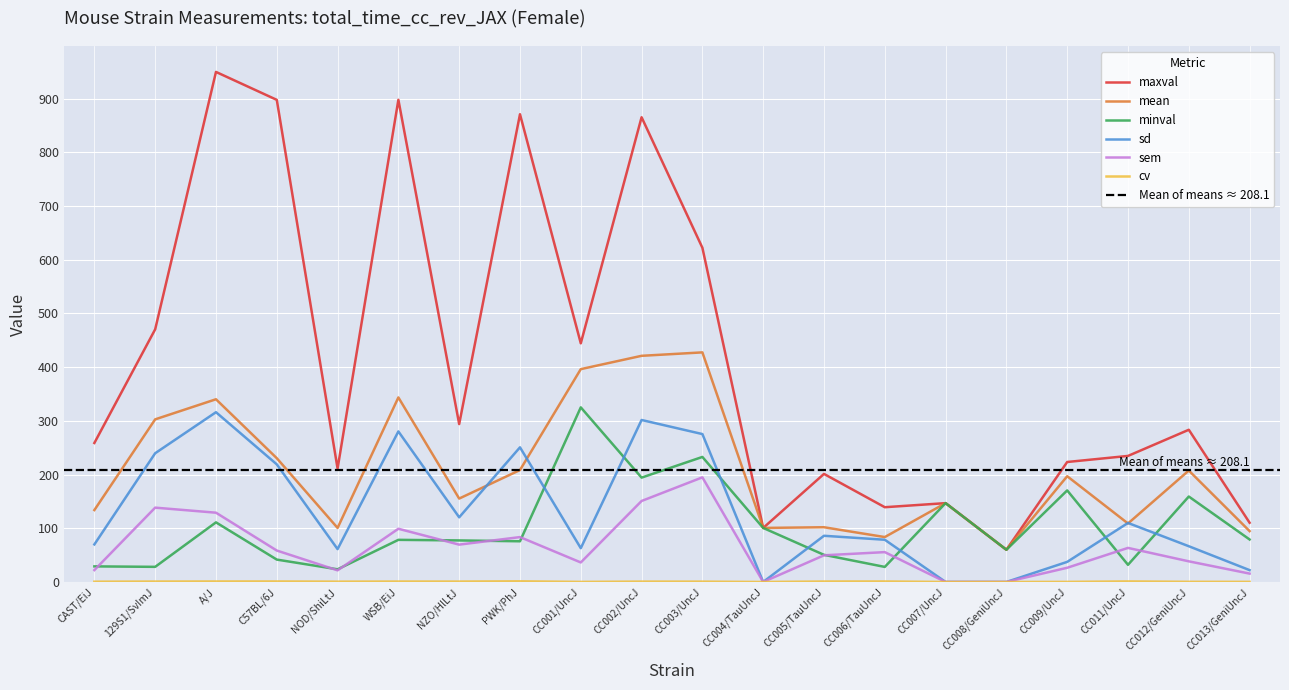

True or false: minval and mean intersect in this chart.

False